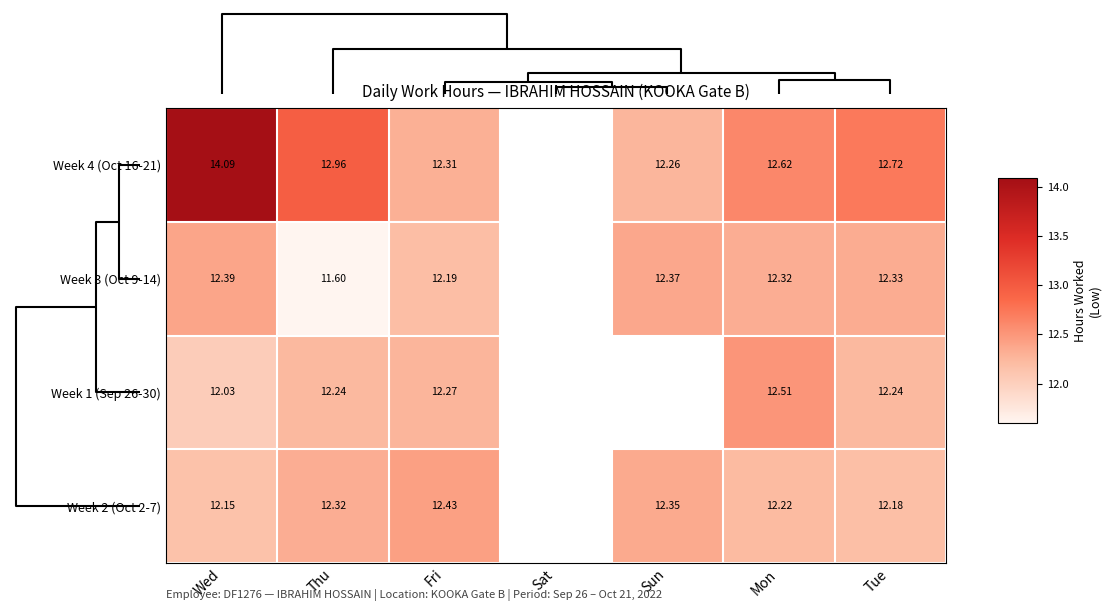

What is the maximum value shown in the chart?

14.1